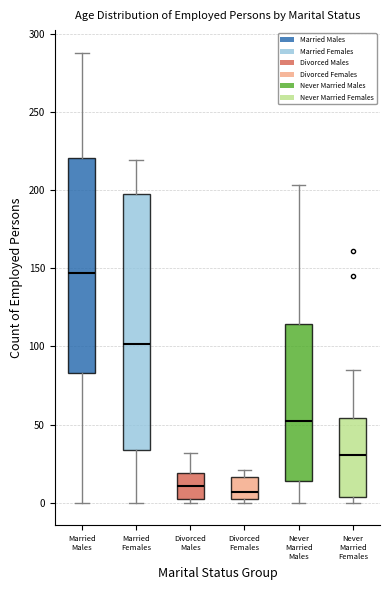

Which box is the tallest, from its lower edge to its upper edge?

Married Females